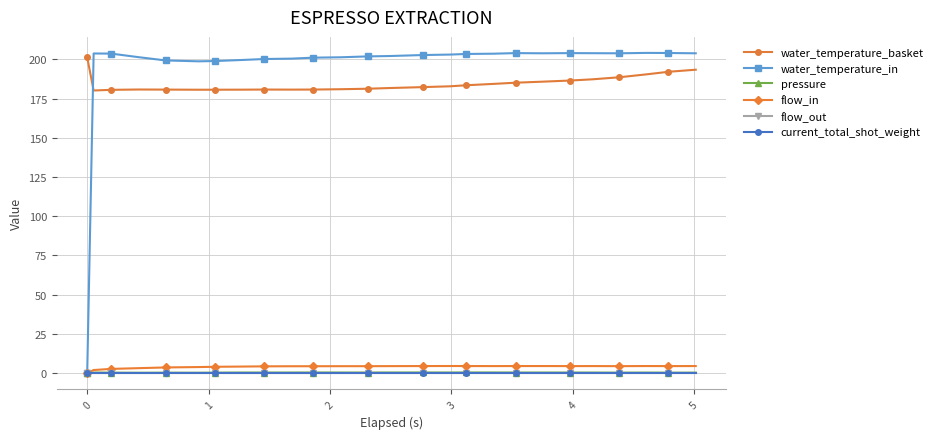

True or false: flow_out has more than 1 interior local peaks.

False